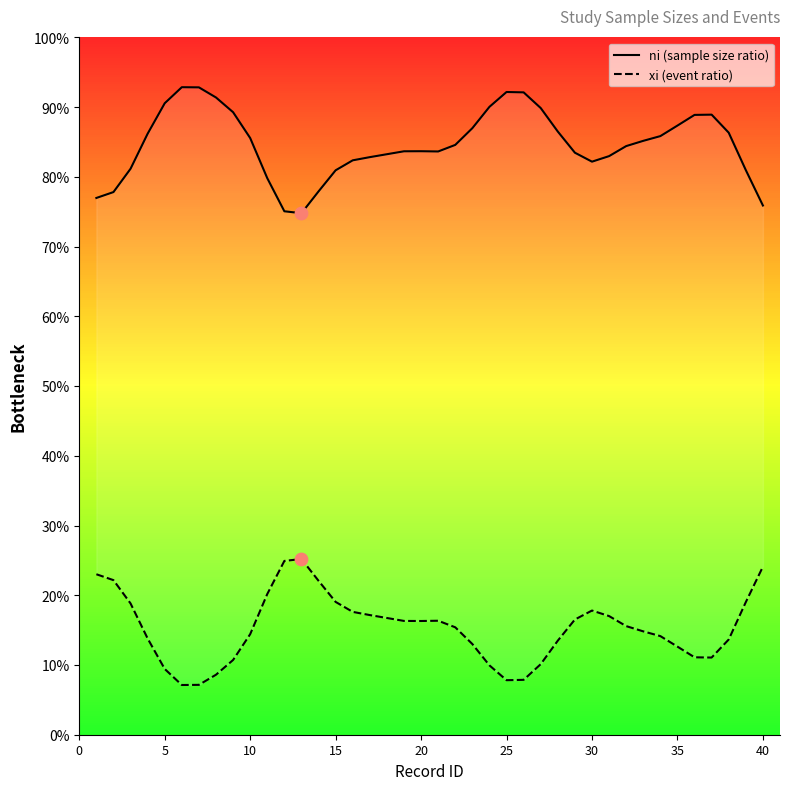

Which series contains the lowest Y value?

xi (event ratio)